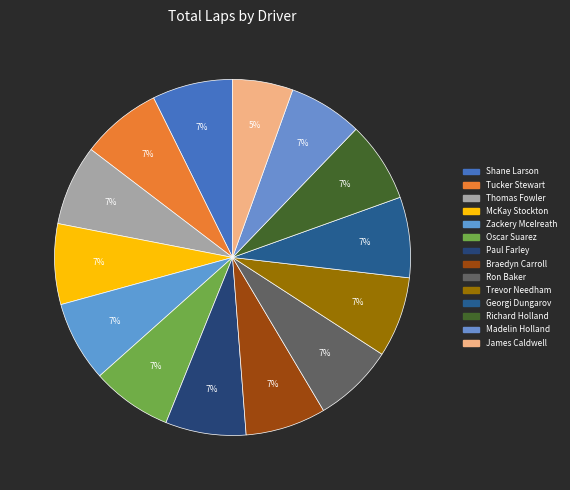

Does any single category account for the majority?

No